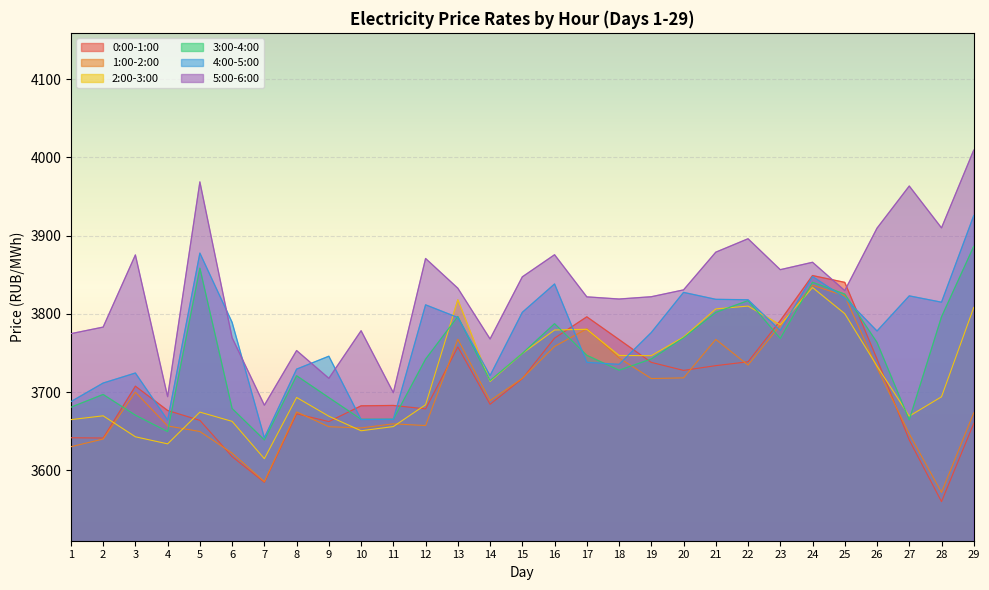

Which series has the widest spread of values?

5:00-6:00